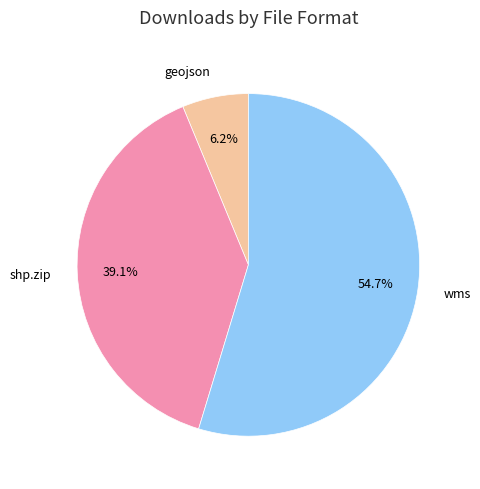

Rank the categories by value from lowest to highest.

geojson, shp.zip, wms